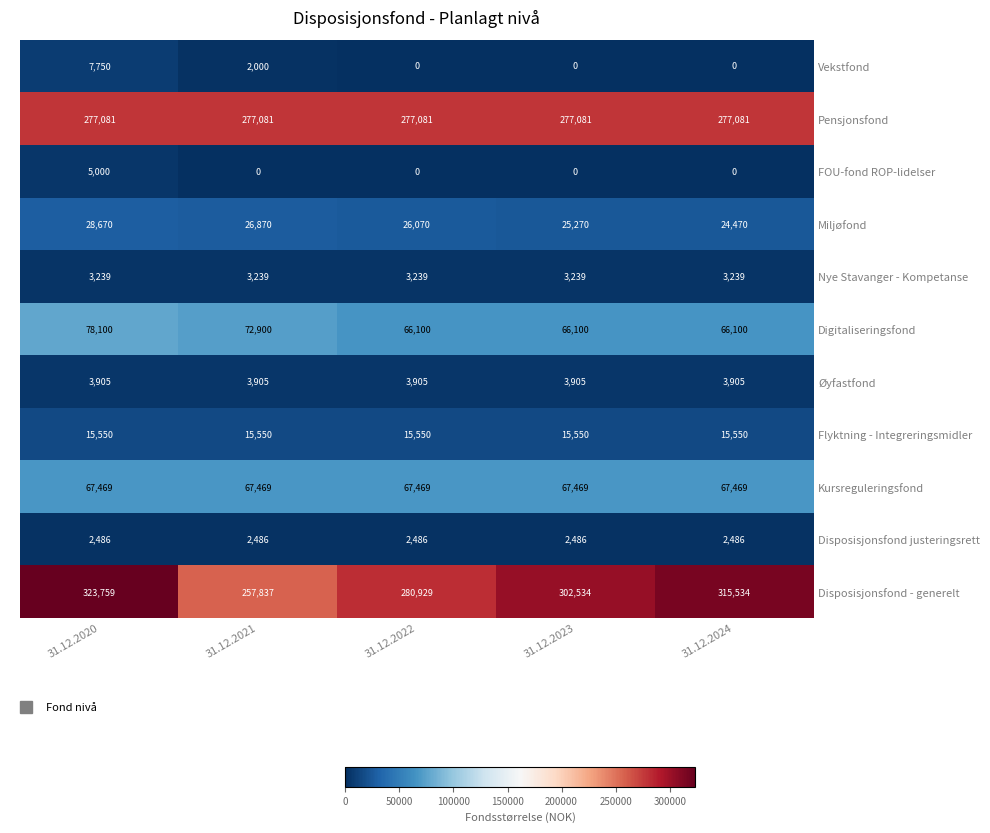

Rank the series at 31.12.2021 from highest to lowest value.

Pensjonsfond, Disposisjonsfond - generelt, Digitaliseringsfond, Kursreguleringsfond, Miljøfond, Flyktning - Integreringsmidler, Øyfastfond, Nye Stavanger - Kompetanse, Disposisjonsfond justeringsrett, Vekstfond, FOU-fond ROP-lidelser